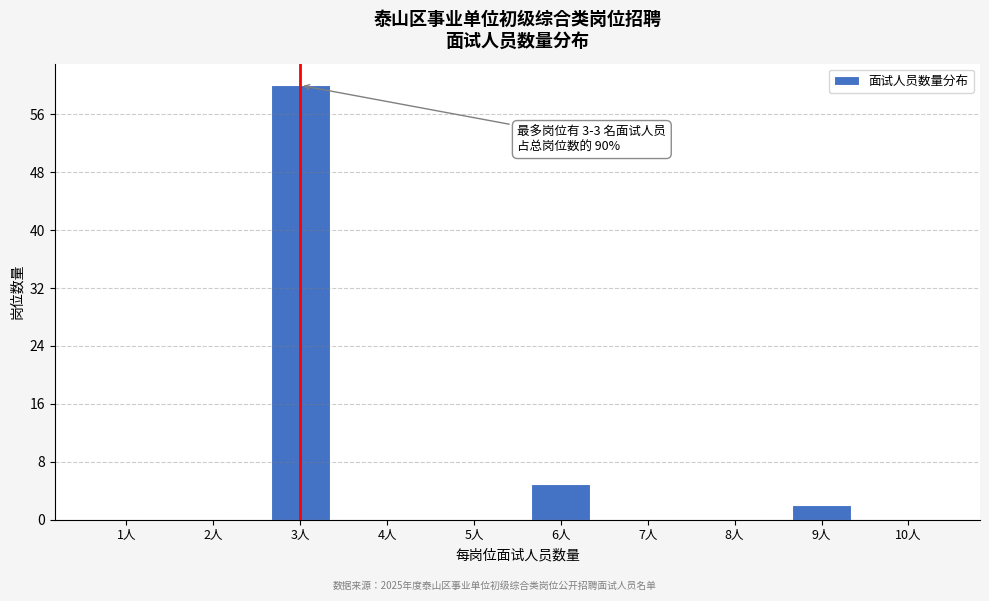

Reading left to right, list all the values displayed in this chart.

1人=0	2人=0	3人=60	4人=0	5人=0	6人=5	7人=0	8人=0	9人=2	10人=0